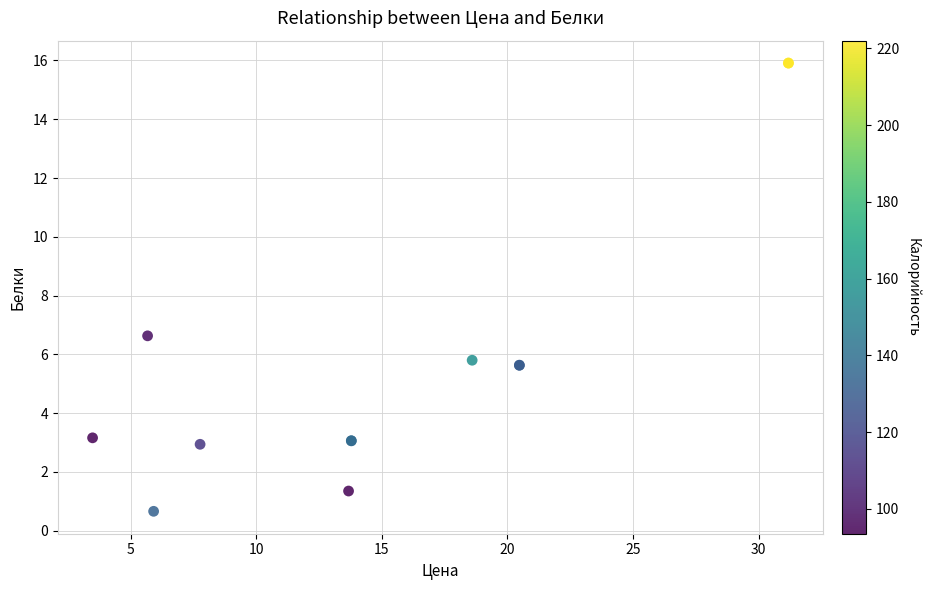

What Y value in the scatter plot is closest to 8?

6.6